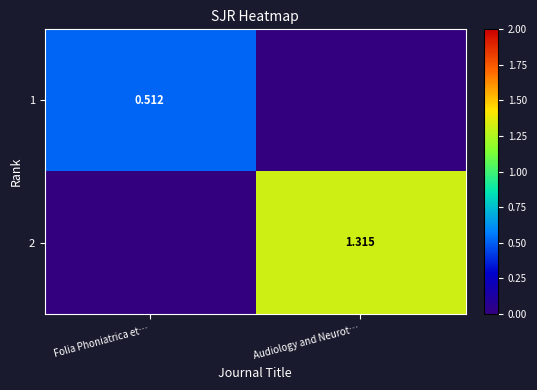

True or false: 2 has a value of 1.3 at Audiology and Neurot….

True